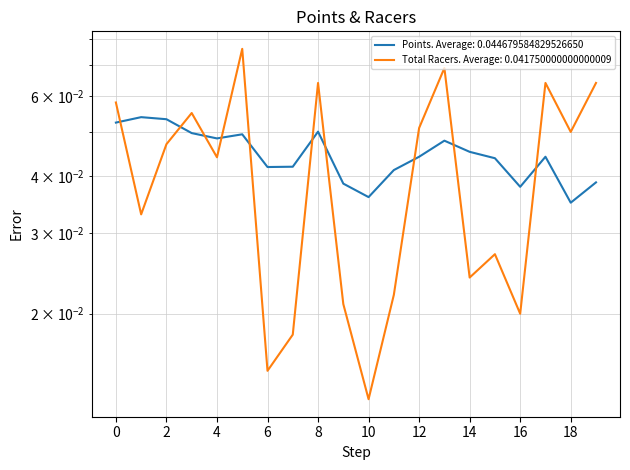

Reading left to right, extract all data points from this chart.

Points: 0.1	0.1	0.1	0.0	0.0	0.0	0.0	0.0	0.1	0.0	0.0	0.0	0.0	0.0	0.0	0.0	0.0	0.0	0.0	0.0
Total Racers: 0.1	0.0	0.0	0.1	0.0	0.1	0.0	0.0	0.1	0.0	0.0	0.0	0.1	0.1	0.0	0.0	0.0	0.1	0.1	0.1